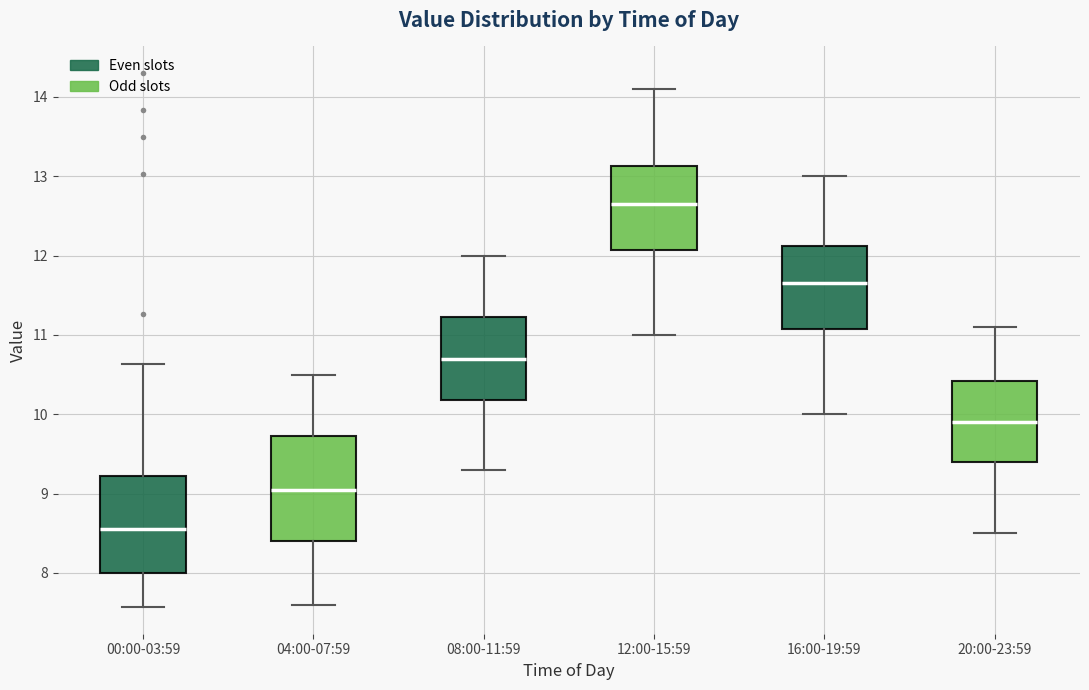

Reading left to right, read every box against the y-axis: the position of its median line, the range the box covers, and the ends of its whiskers. The values are not printed on the chart, so give them approximately, as read against the axis.

00:00-03:59: median 8.6, box 8.0 to 9.2, whiskers 7.6 to 10.6
04:00-07:59: median 9.1, box 8.4 to 9.7, whiskers 7.6 to 10.5
08:00-11:59: median 10.7, box 10.2 to 11.2, whiskers 9.3 to 12.0
12:00-15:59: median 12.7, box 12.1 to 13.1, whiskers 11.0 to 14.1
16:00-19:59: median 11.7, box 11.1 to 12.1, whiskers 10.0 to 13.0
20:00-23:59: median 9.9, box 9.4 to 10.4, whiskers 8.5 to 11.1